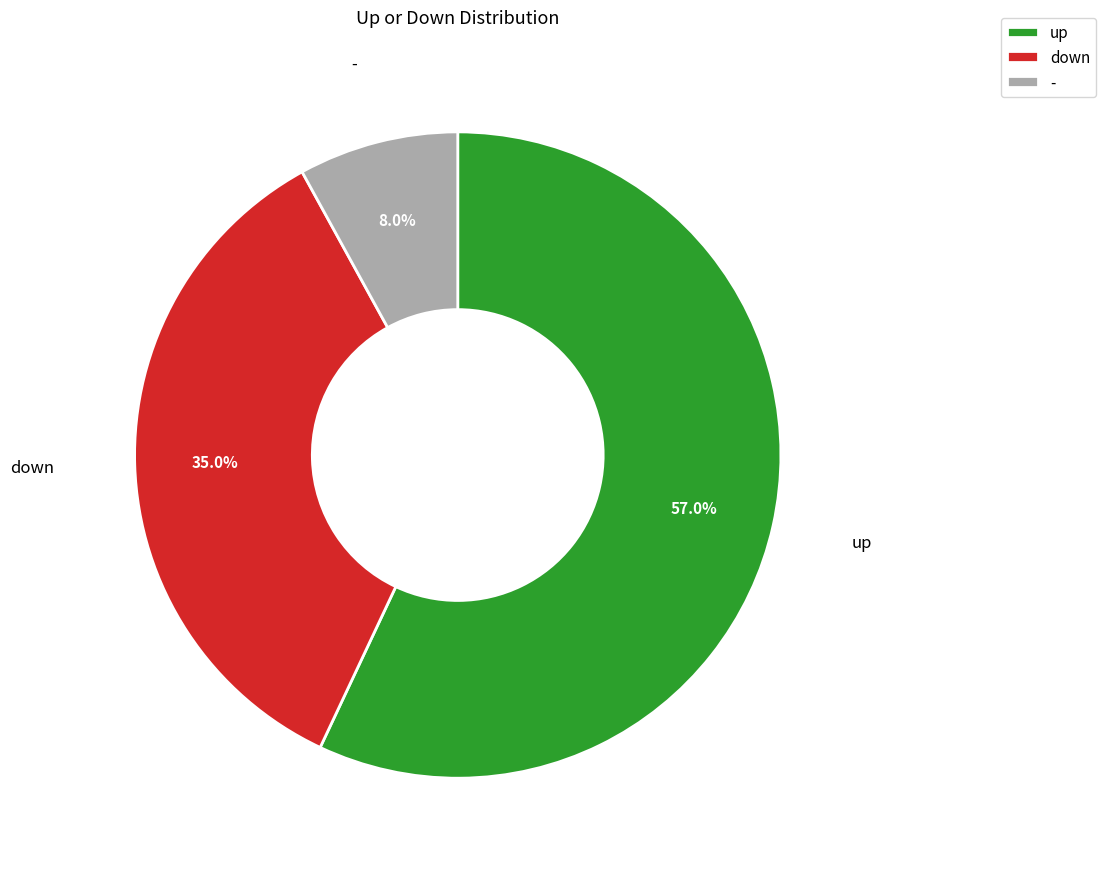

How many slices are in this pie chart?

3